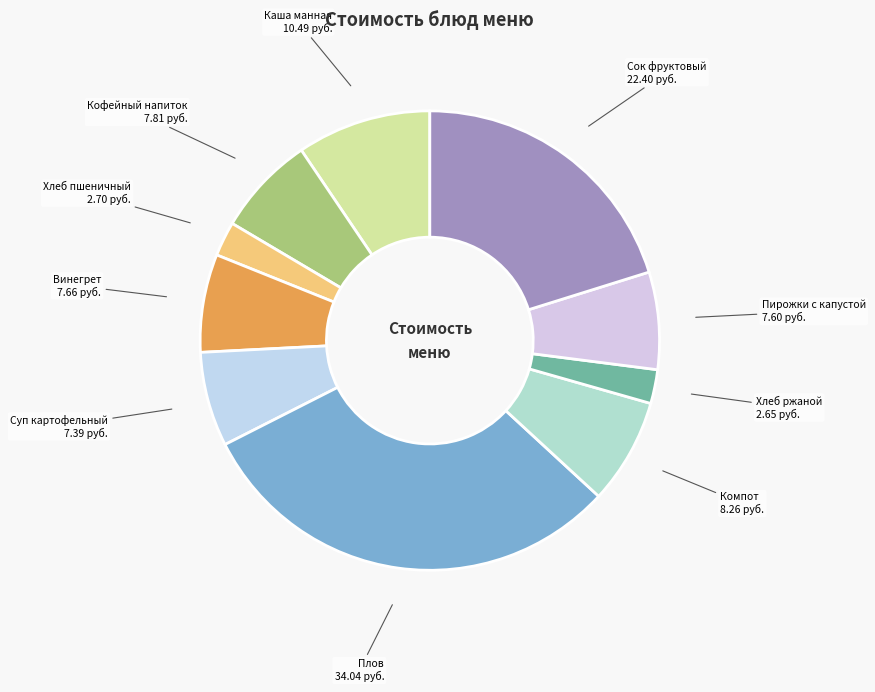

Is the sum of Кофейный напиток and Плов greater than half?

No